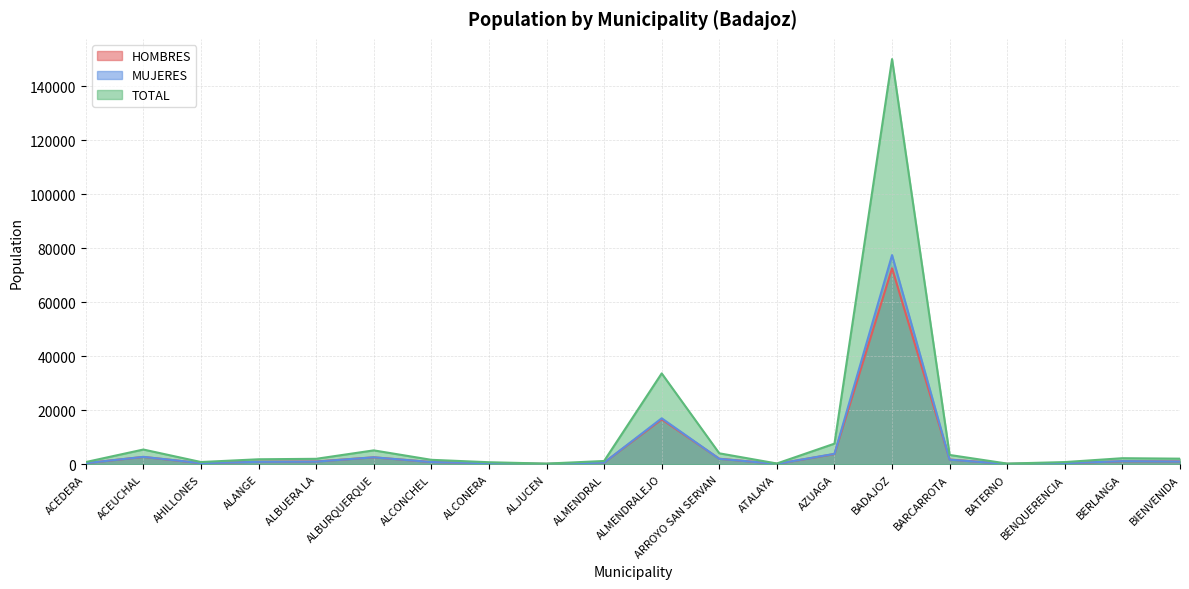

Which series has the widest spread of values?

TOTAL